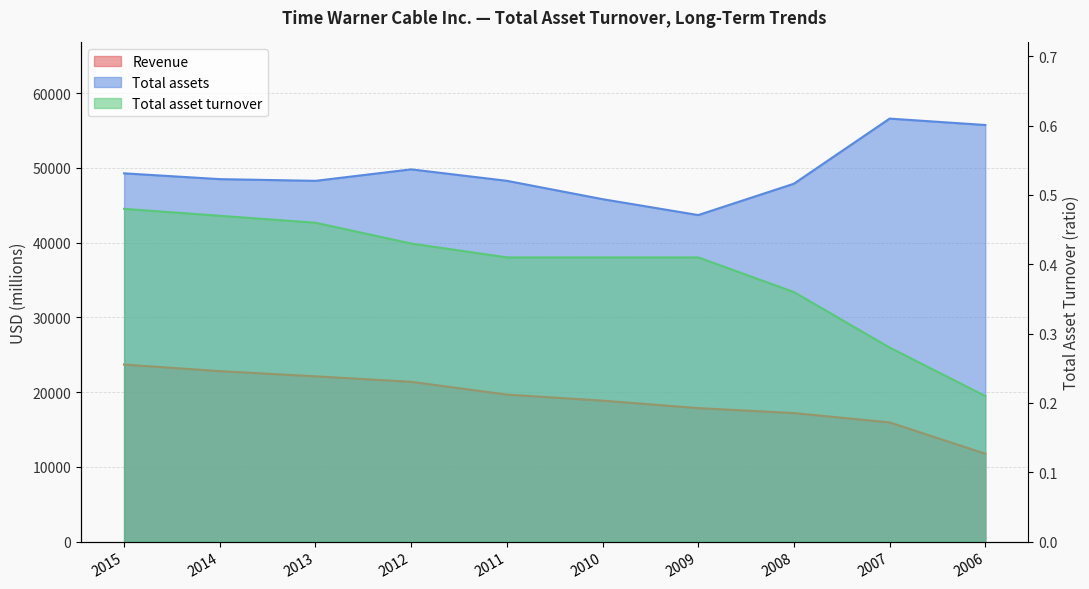

Is it true that Revenue equals 30843.5 at 2010?

False